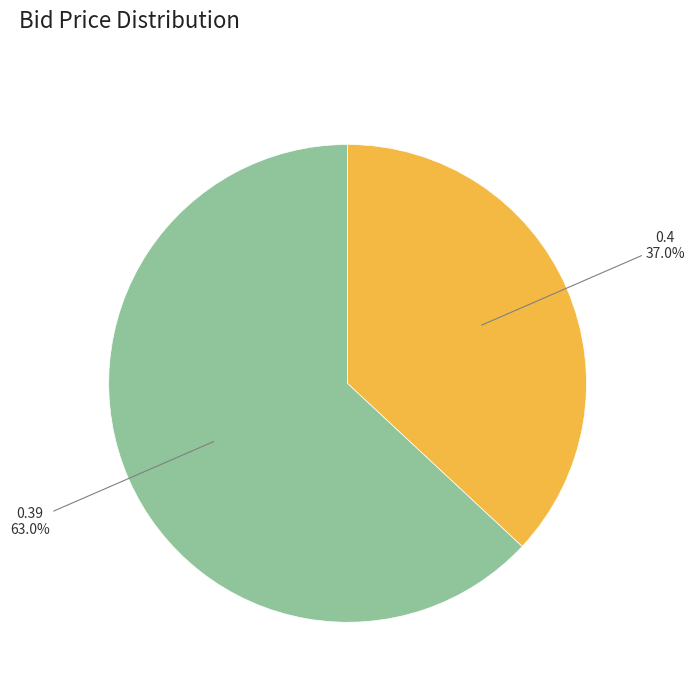

Is there any slice that represents more than half of the pie?

Yes